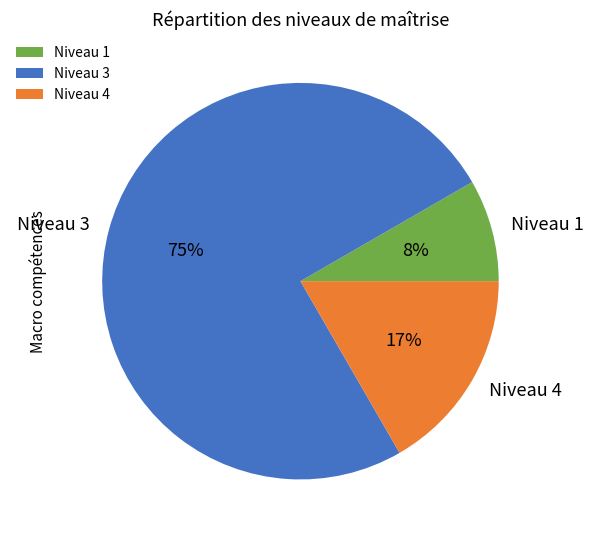

True or false: Niveau 3 accounts for 63% of the total.

False